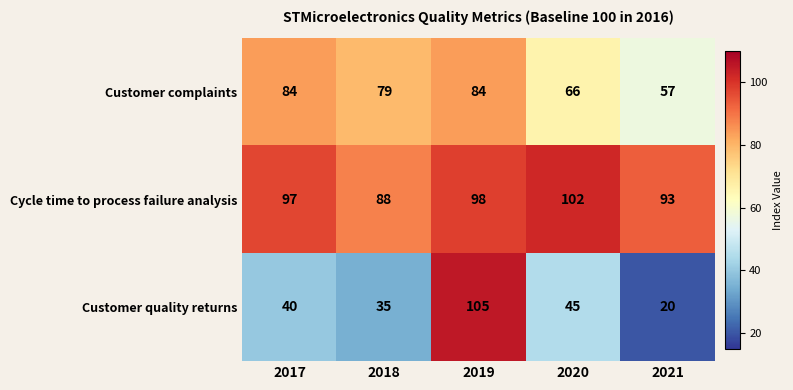

Reading right to left, list all the values displayed in this chart.

Customer complaints: 2021=57	2020=66	2019=84	2018=79	2017=84
Cycle time to process failure analysis: 2021=93	2020=102	2019=98	2018=88	2017=97
Customer quality returns: 2021=20	2020=45	2019=105	2018=35	2017=40